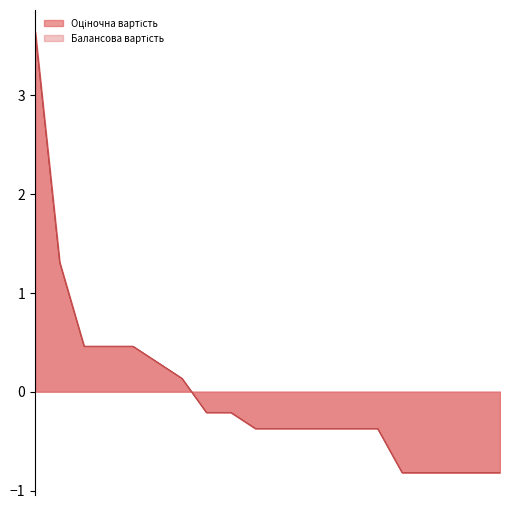

What is the highest value of the Оціночна вартість series?

3.6